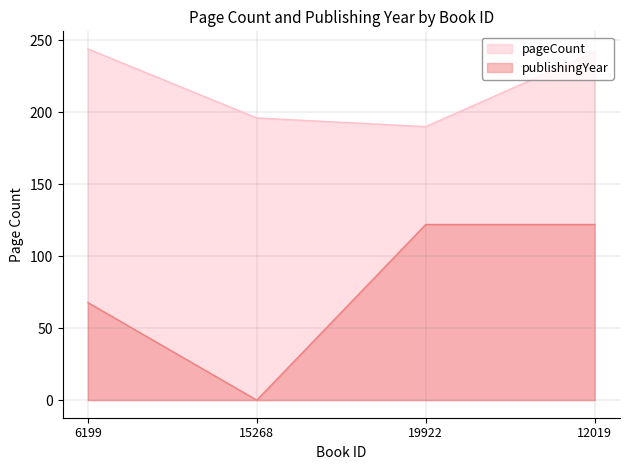

True or false: publishingYear has a value of 29.7 at 6199.

False